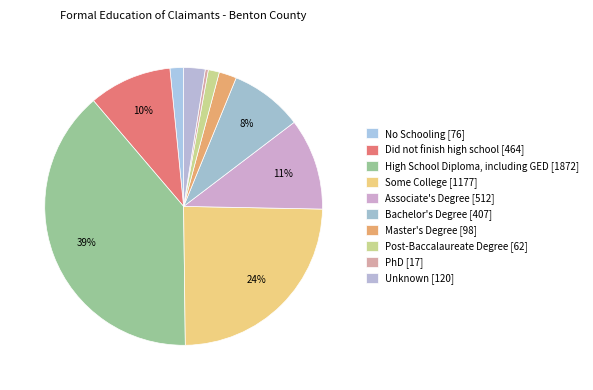

What is the ratio of the value at Associate's Degree to the value at No Schooling?

6.7